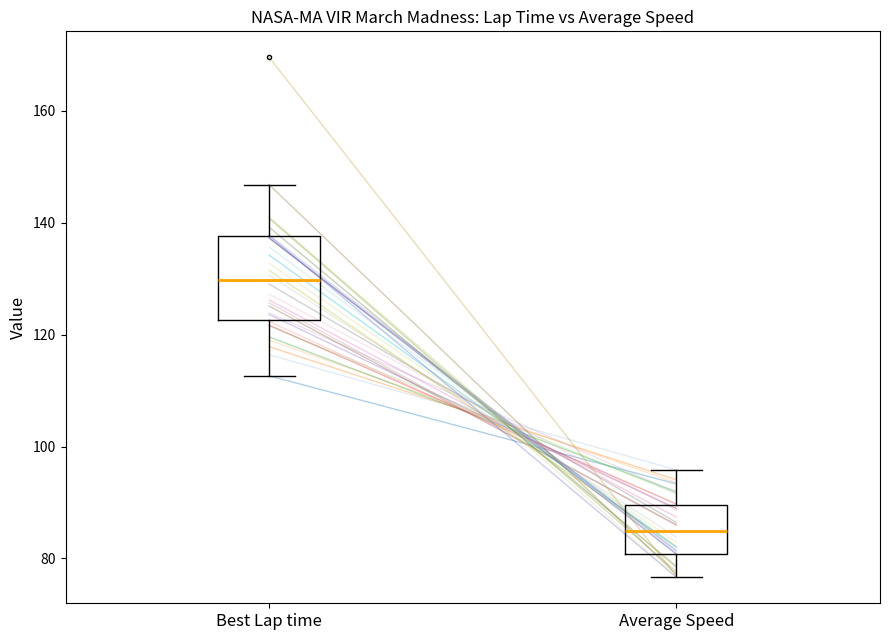

Reading left to right, transcribe this box plot: for each box, give where its median line is, the range the box spans, and where its two whiskers end, as read against the y-axis. The values are not printed on the chart, so give them approximately, as read against the axis.

Best Lap time: median 130, box 122 to 138, whiskers 112 to 146
Average Speed: median 84, box 80 to 90, whiskers 76 to 96